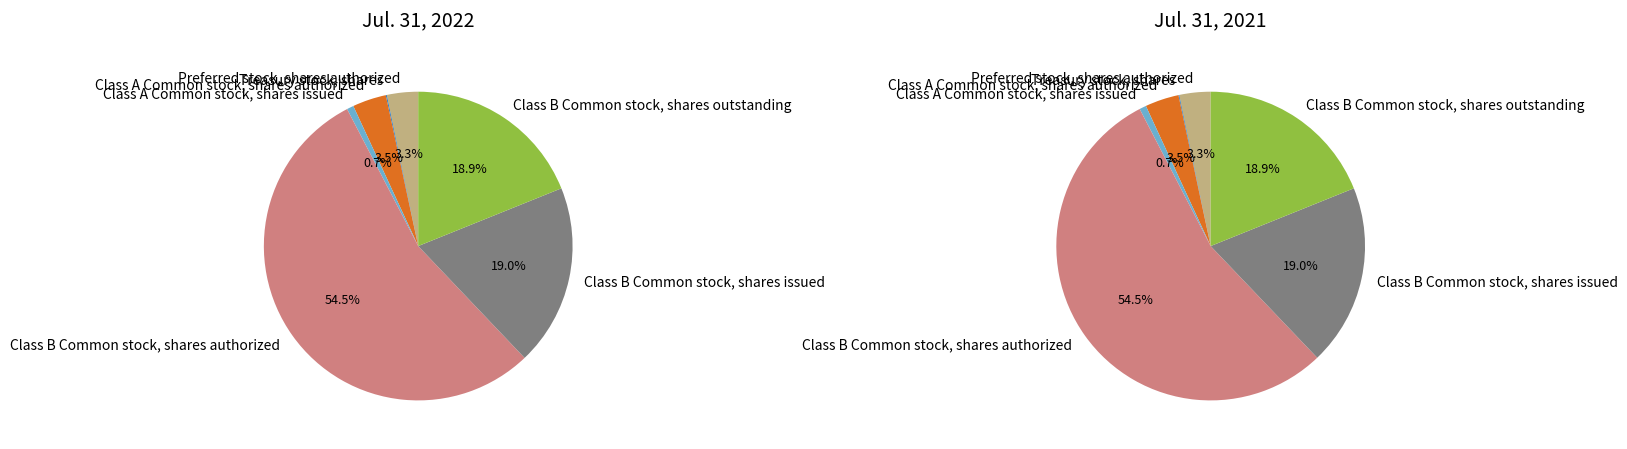

Between 3 and 4, which is larger?

4